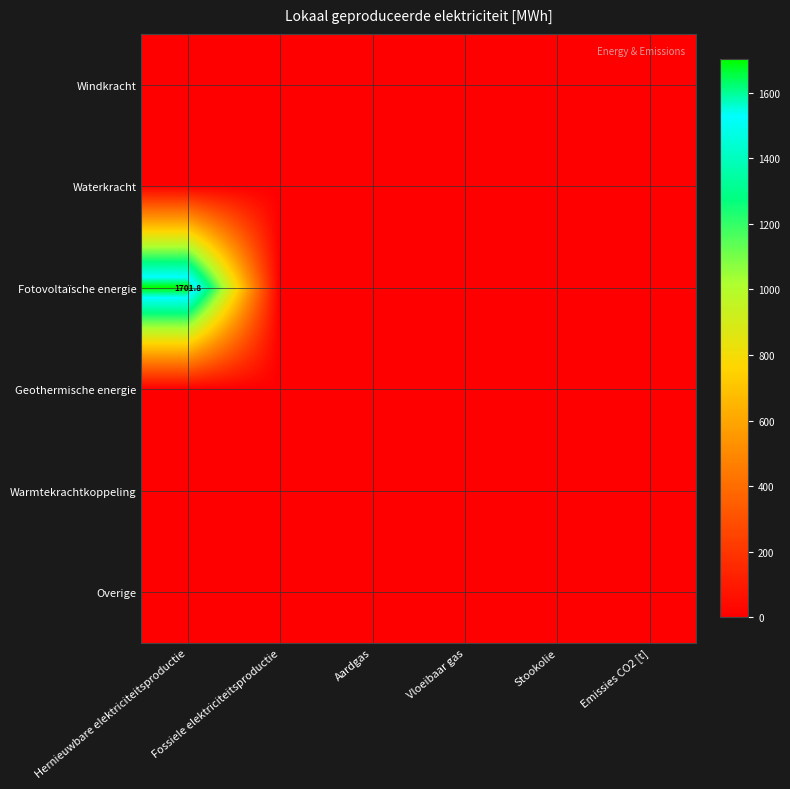

The value of Fotovoltaïsche energie at Hernieuwbare elektriciteitsproductie is 1701.8. True or false?

True